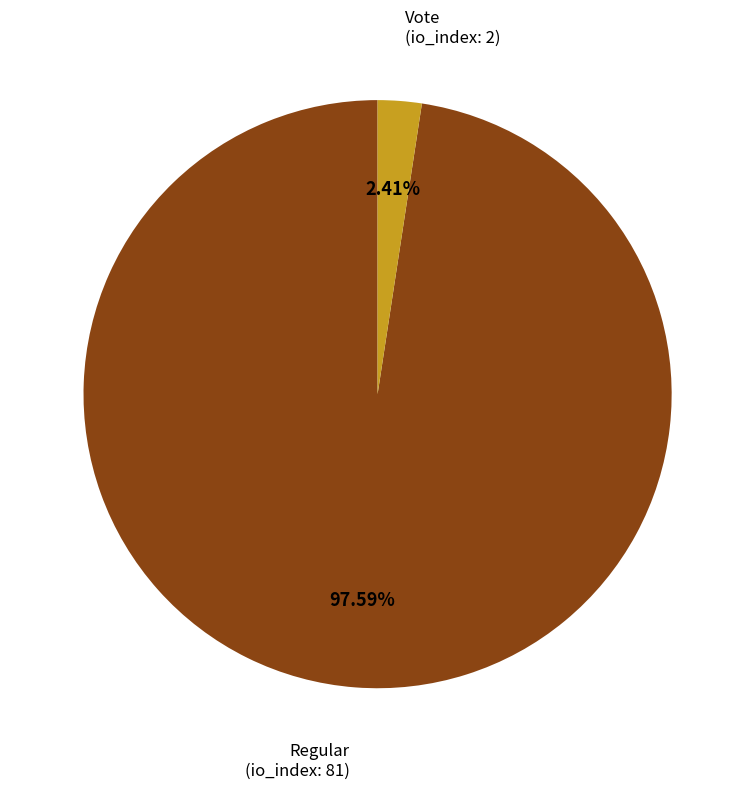

Is there a majority slice in this chart?

Yes